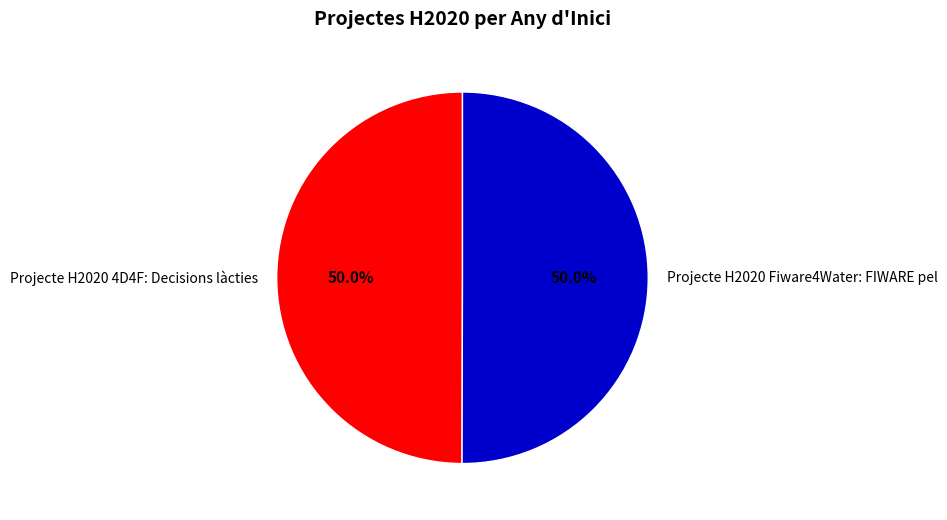

Is it true that Projecte H2020 4D4F: Decisions làcties is 59% of the pie?

False